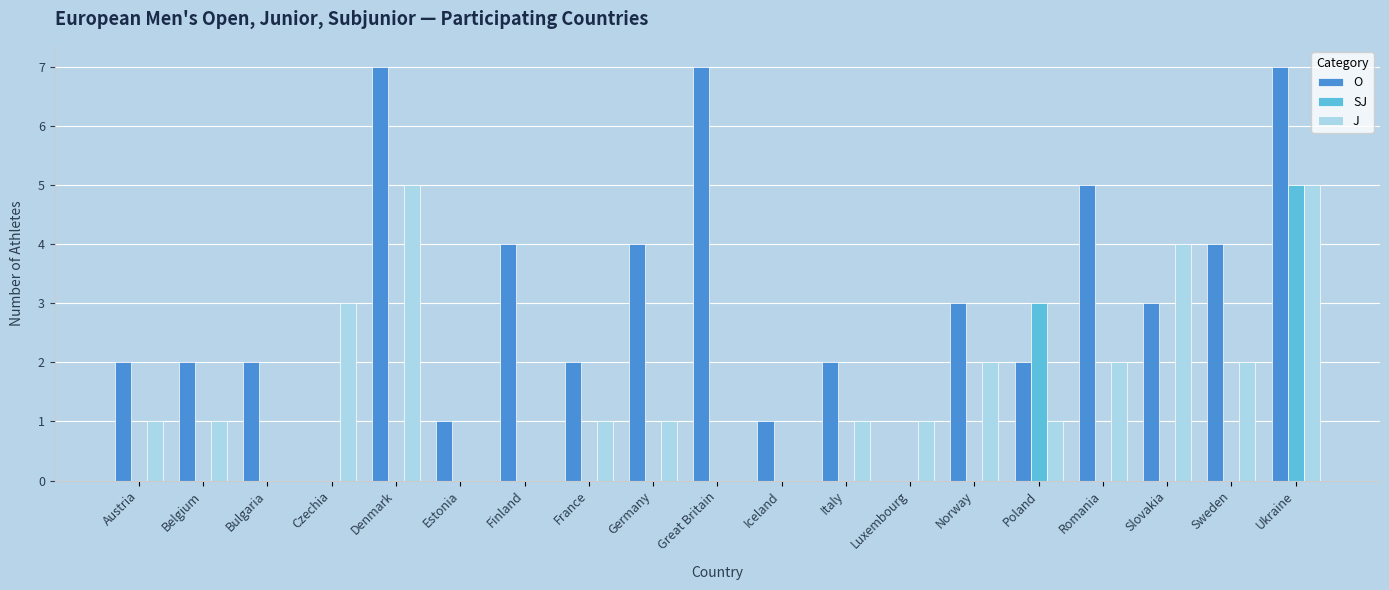

At which category is the sum across all series the highest?

Ukraine